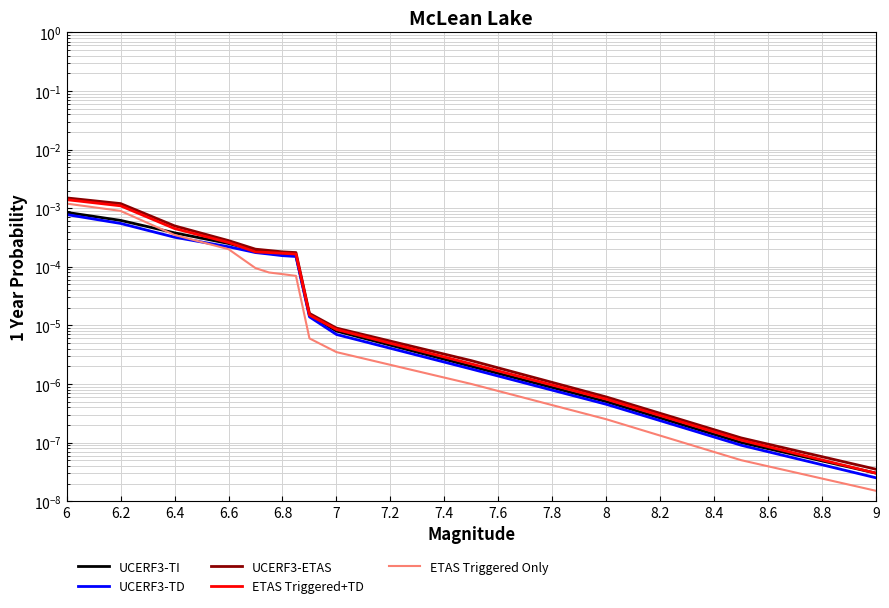

True or false: ETAS Triggered+TD and ETAS Triggered Only cross at least once.

False